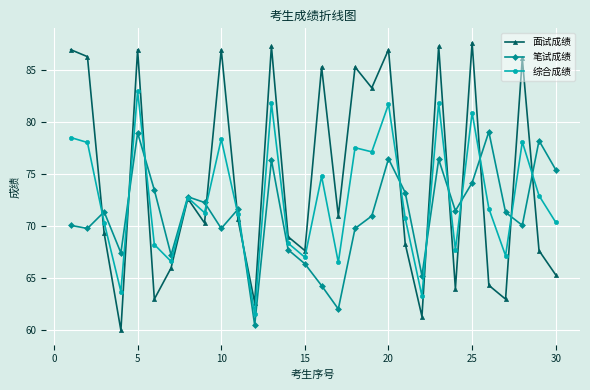

What is the sum of all 面试成绩 values?

2233.2